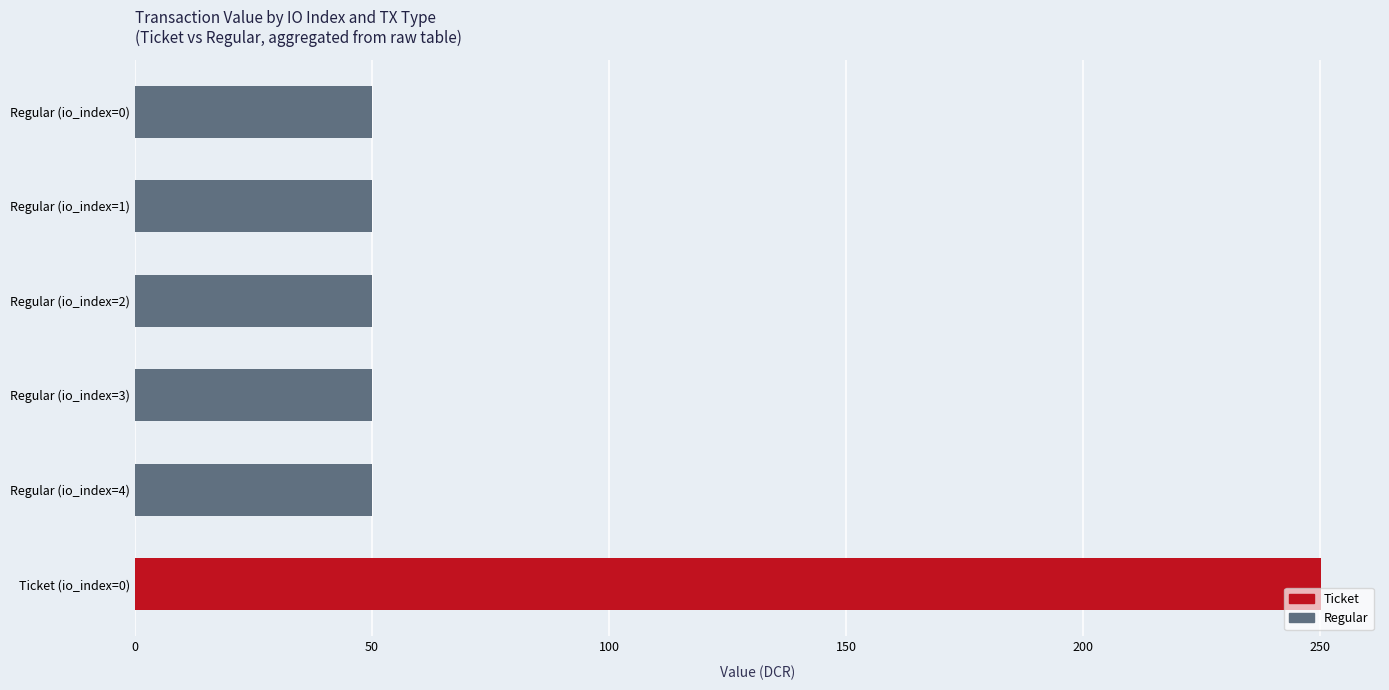

The value at Ticket (io_index=0) is 98.0. True or false?

False